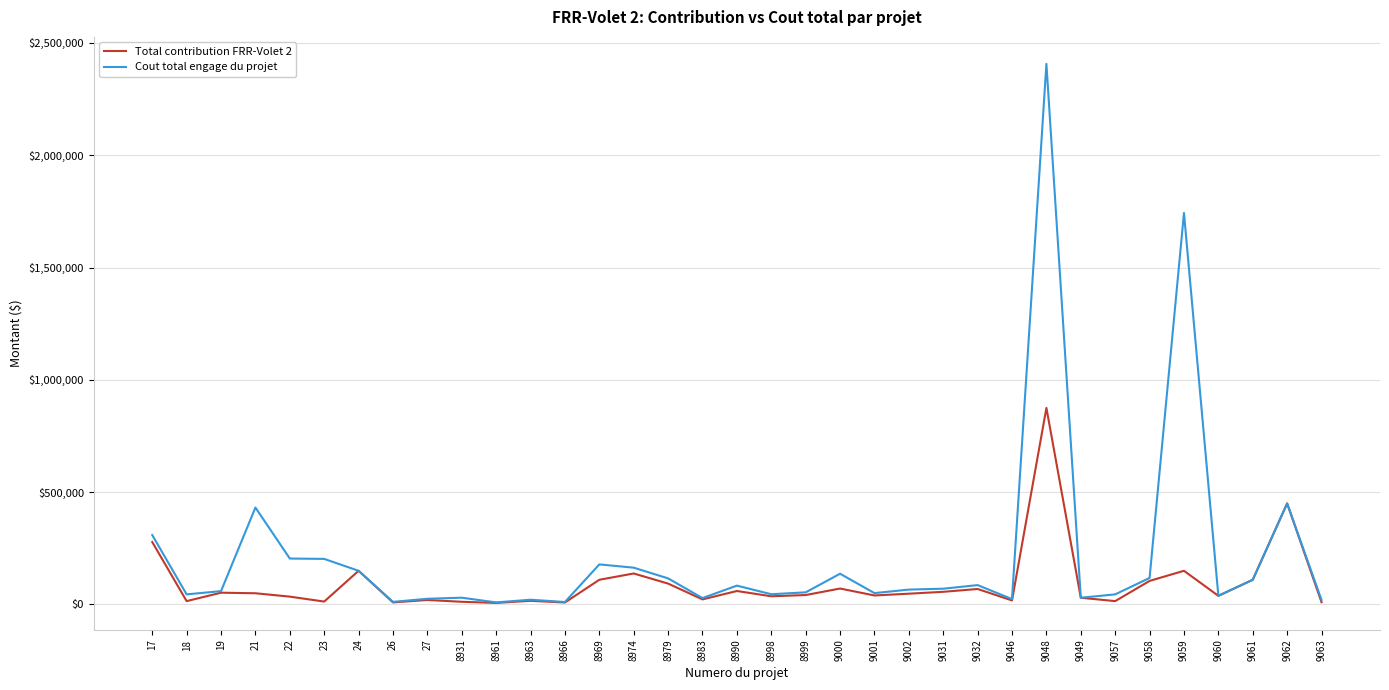

What is the sum of the Cout total engage du projet values at 26 and 8966?

22649.2